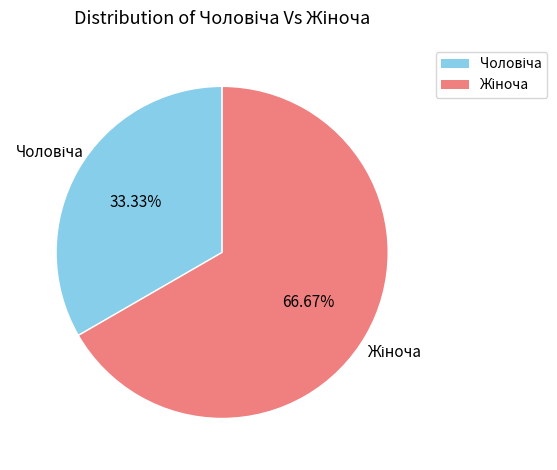

How many segments does this pie chart have?

2